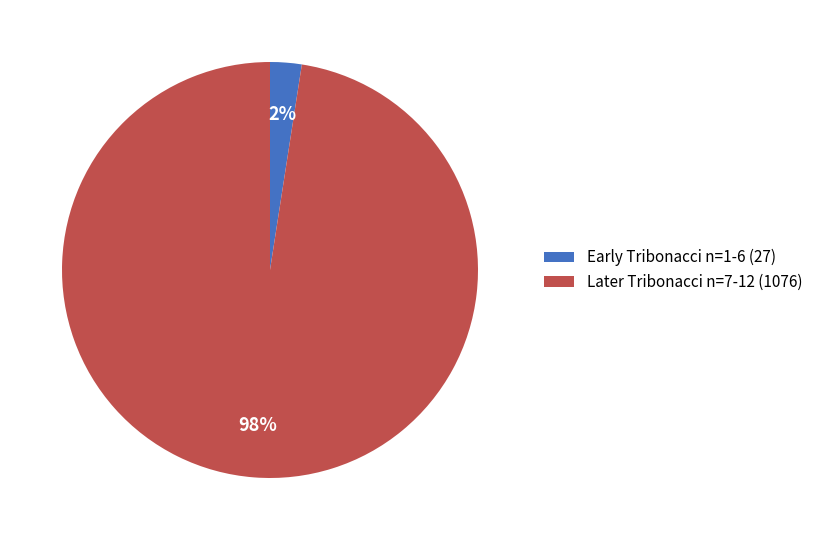

The Later Tribonacci n=7-12 (1076) slice represents 98% of the pie. True or false?

True